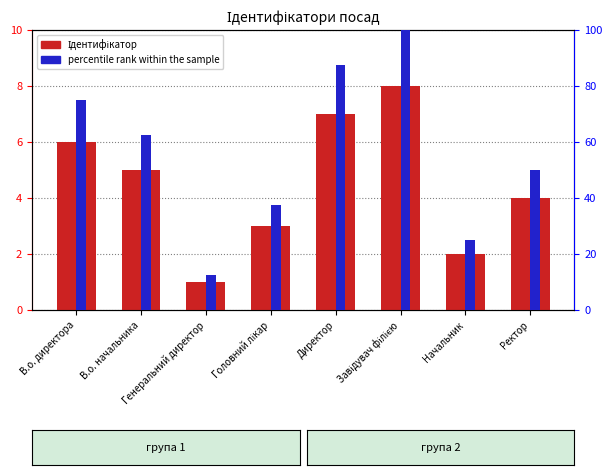

Rank the series by their average value, from lowest to highest.

Ідентифікатор, percentile rank within the sample